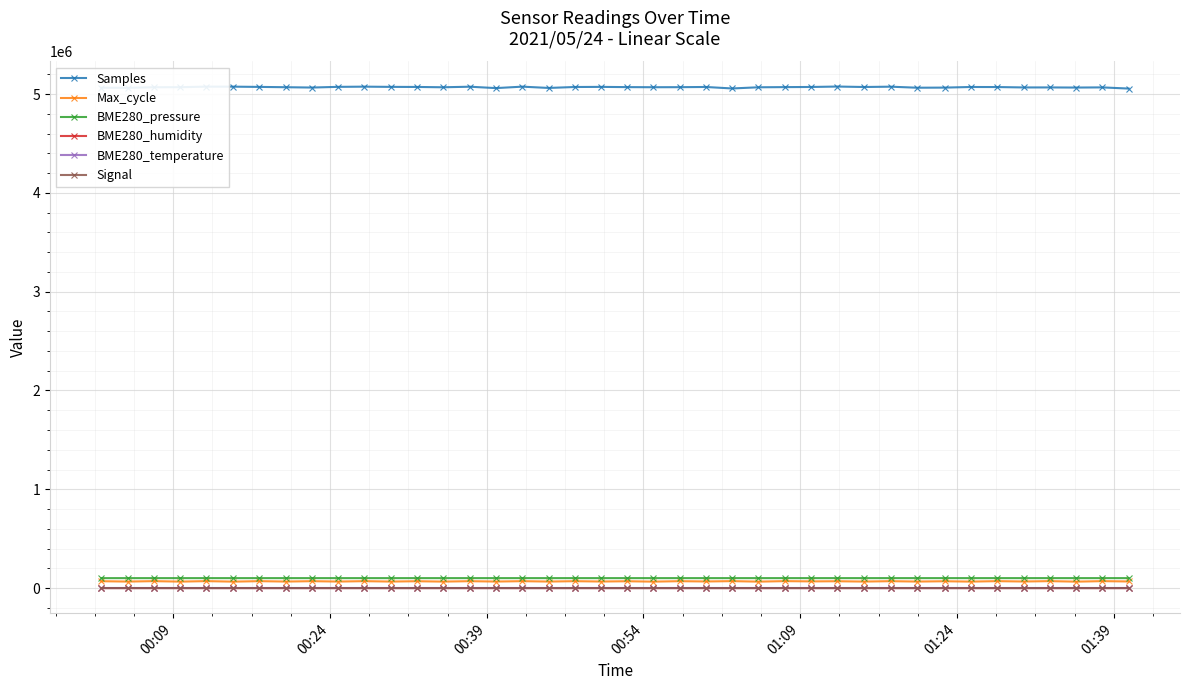

True or false: Samples and Max_cycle intersect in this chart.

False